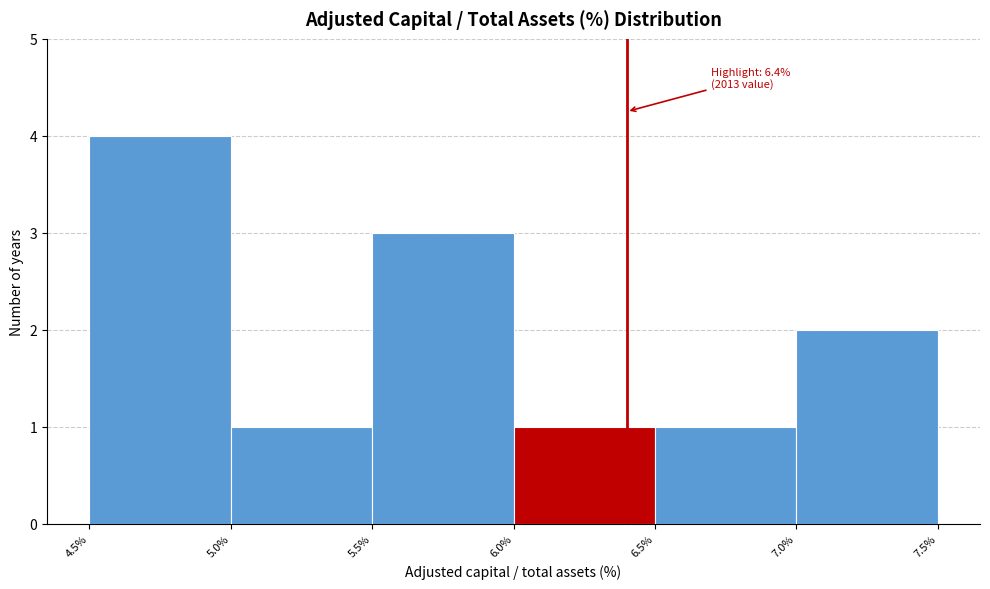

Which range on the x-axis has the tallest bar?

4.5% to 5.0%